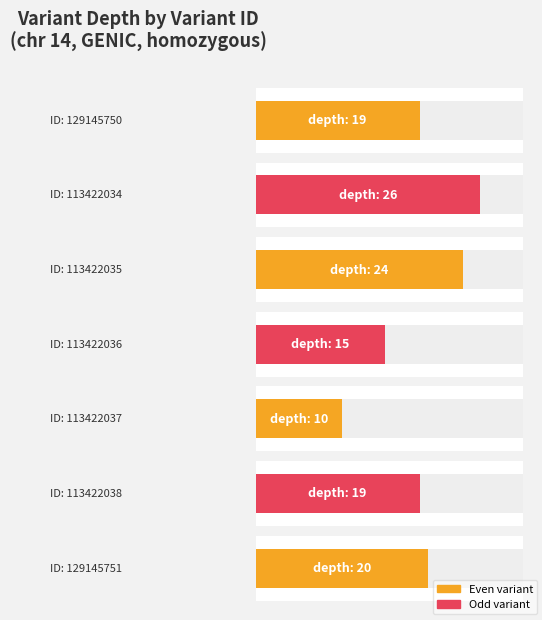

Reading left to right, list all the values displayed in this chart.

19	26	24	15	10	19	20